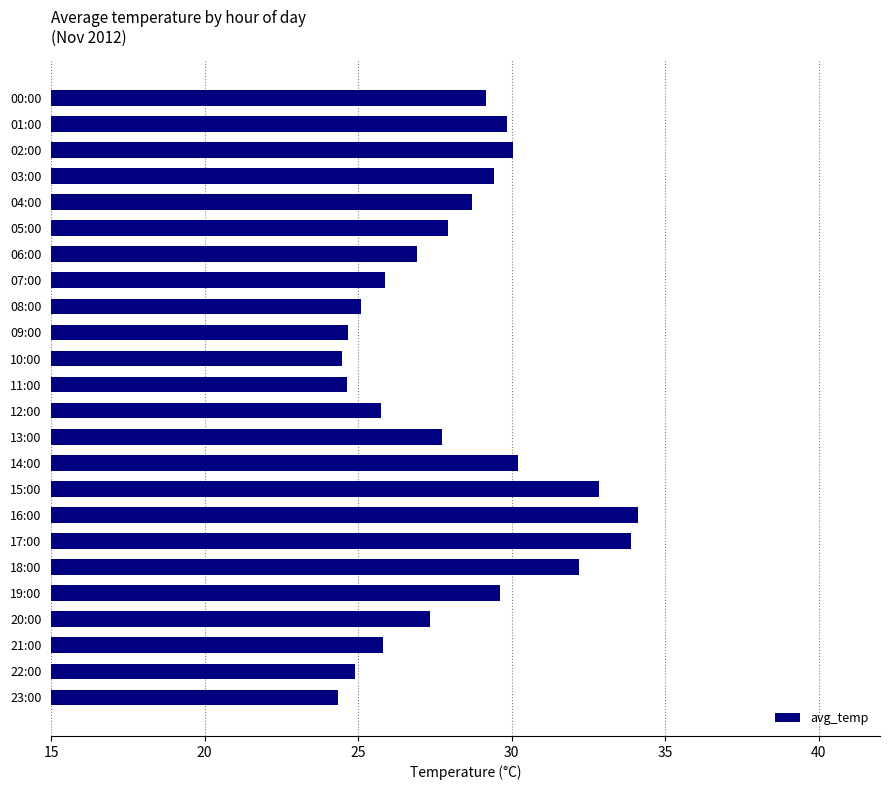

What is the average value?

28.1